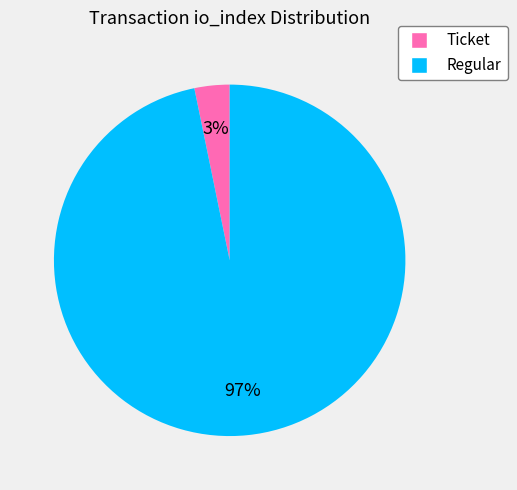

Is there any slice that represents more than half of the pie?

Yes